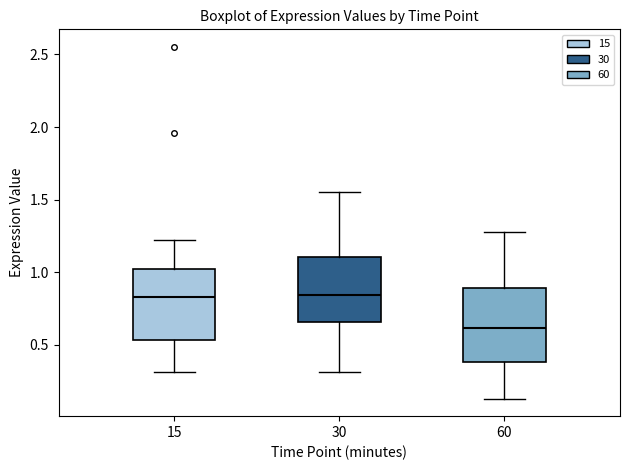

Where is the lower edge of the box at x = 15 on the y-axis? The values are not printed on the chart, so give them approximately, as read against the axis.

0.55